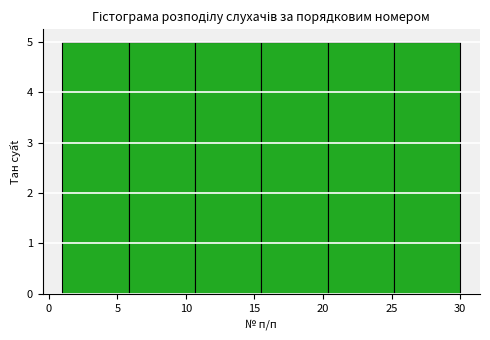

Reading left to right, list every bar in this chart as the range it spans on the x-axis followed by its height. Neither the bar edges nor the heights are printed on the chart, so give them approximately, as read against the axes.

1.0 to 6.0: 5
6.0 to 10.5: 5
10.5 to 15.5: 5
15.5 to 20.5: 5
20.5 to 25.0: 5
25.0 to 30.0: 5